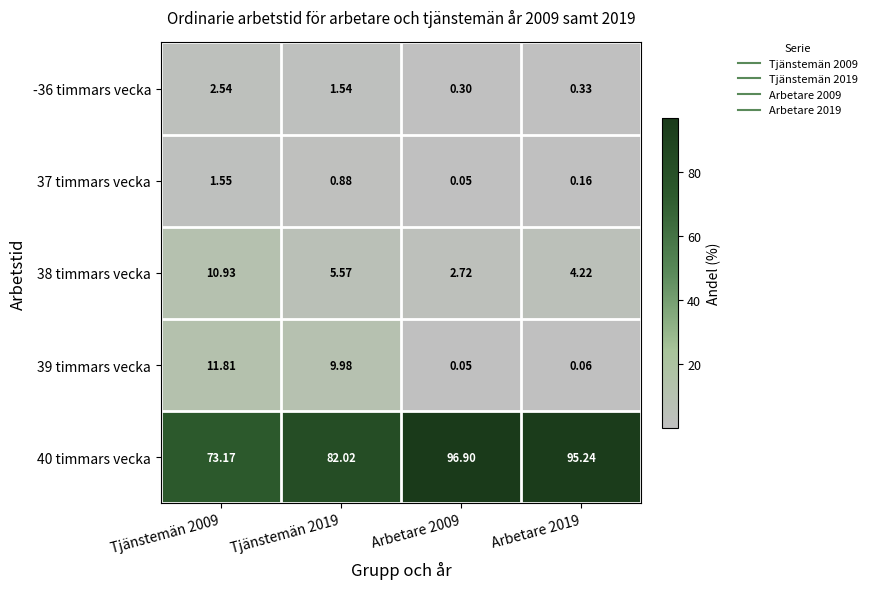

Between Tjänstemän 2019 and Arbetare 2009, which is larger?

Tjänstemän 2019